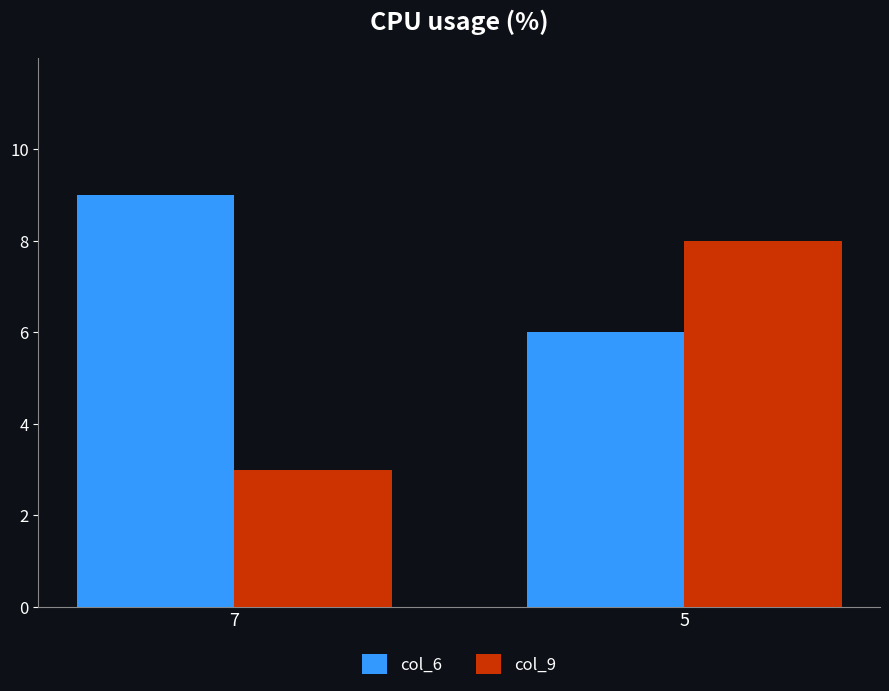

What is the sum of the col_9 values at 5 and 7?

11